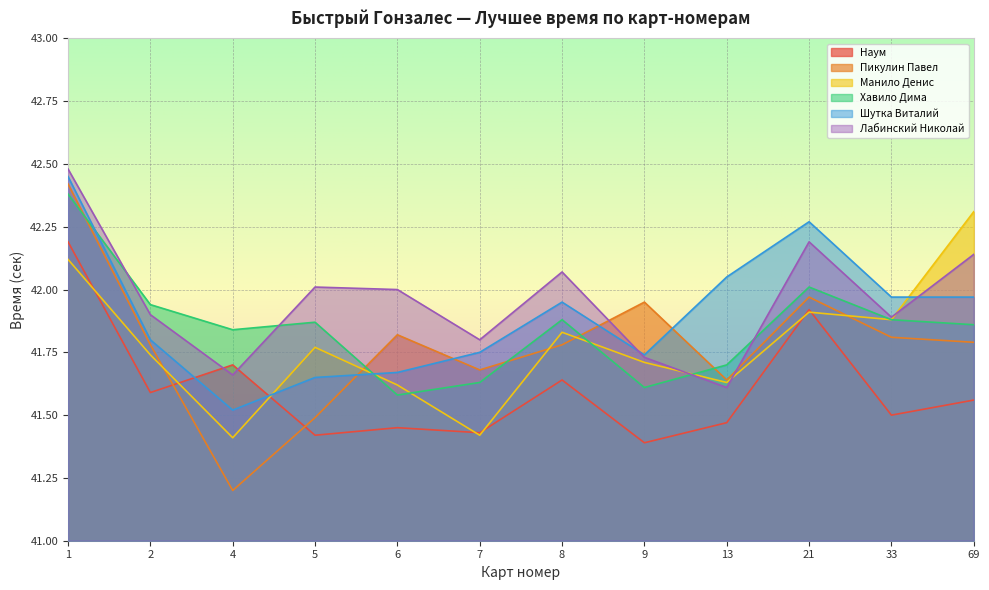

Between which two adjacent categories do Пикулин Павел and Шутка Виталий first intersect?

5 and 6